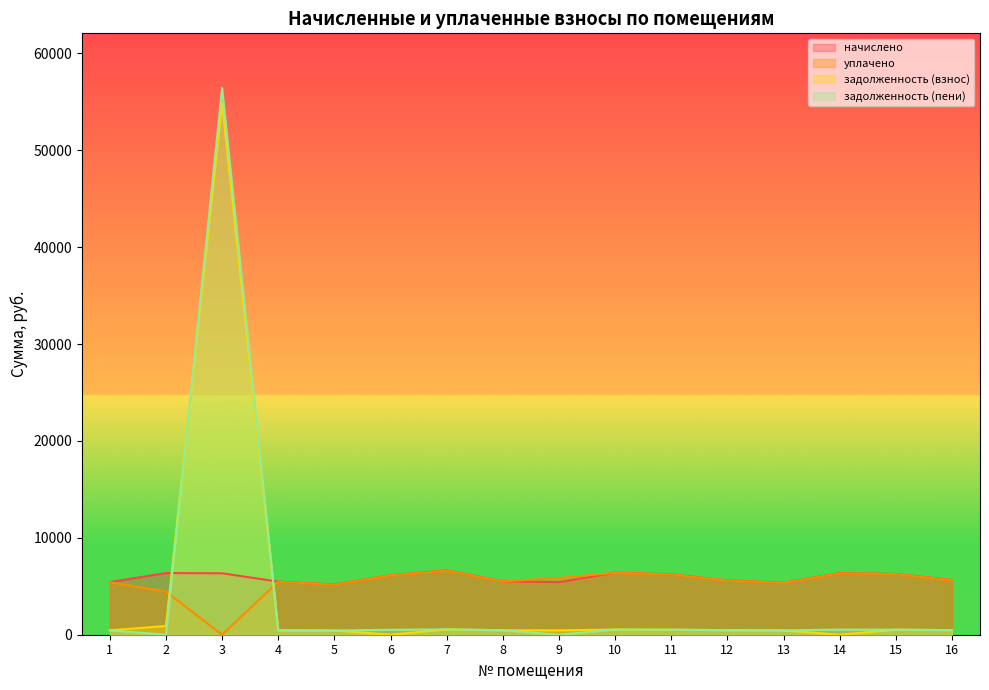

List the series in order of their peak value, highest first.

задолженность (пени), задолженность (взнос), начислено, уплачено